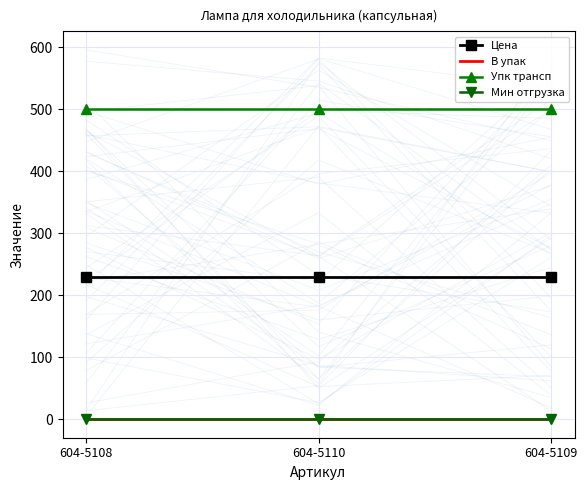

What is the label of the 1st point from the right?

604-5109